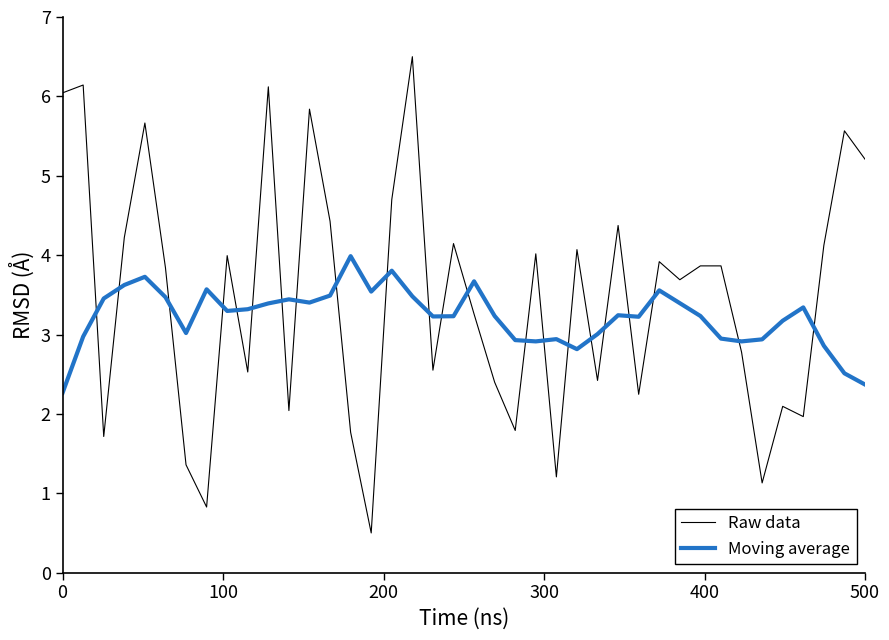

Which series has the largest range (max minus min)?

Raw data